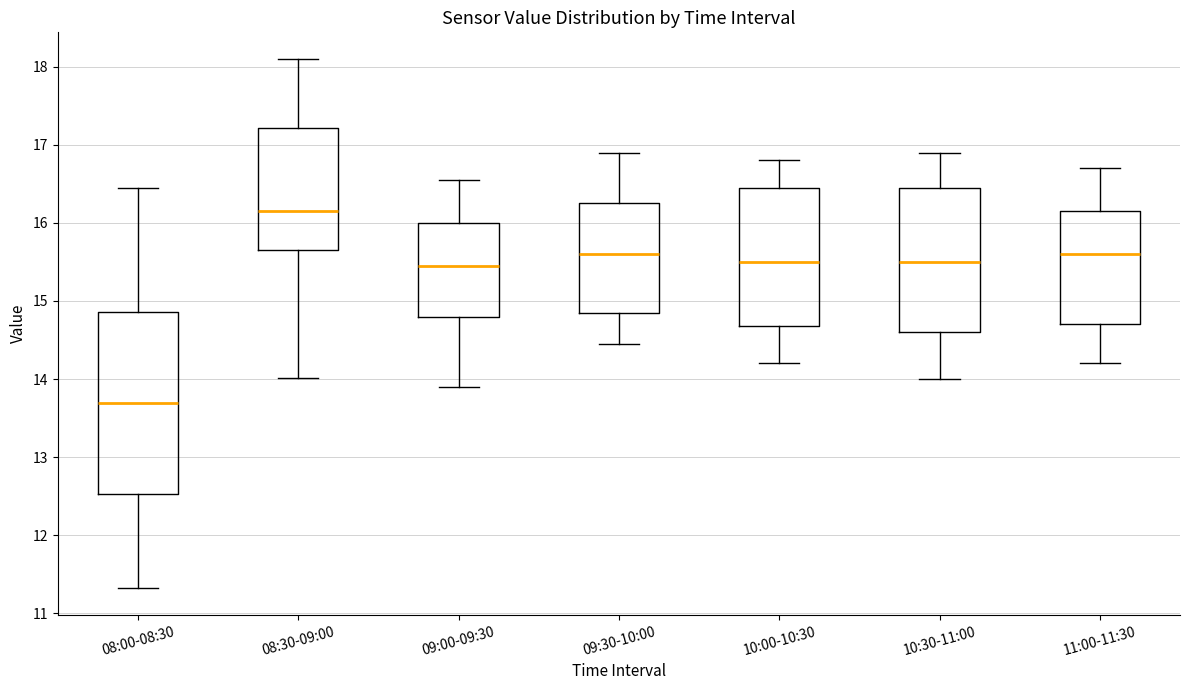

Where does the upper whisker of the box for 09:30-10:00 end on the y-axis? The values are not printed on the chart, so give them approximately, as read against the axis.

16.9